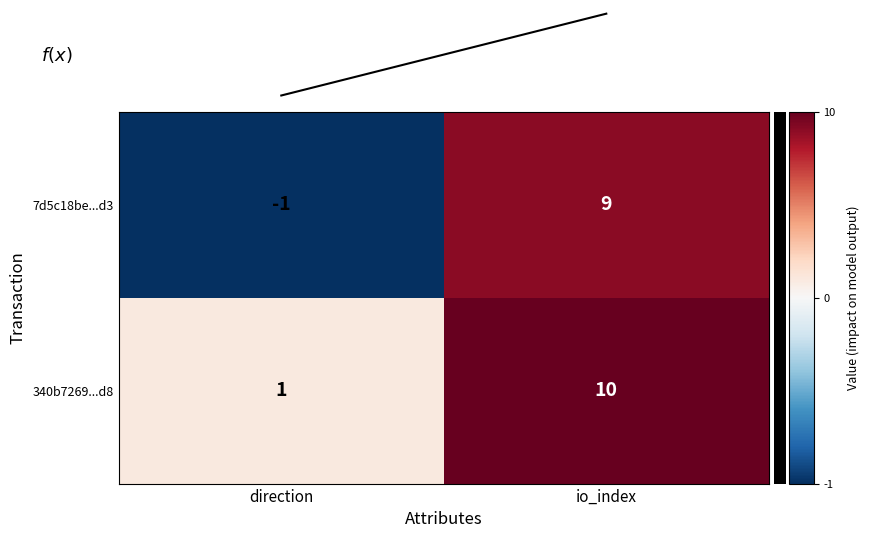

The 340b7269...d8 series shows 1 at direction. True or false?

True